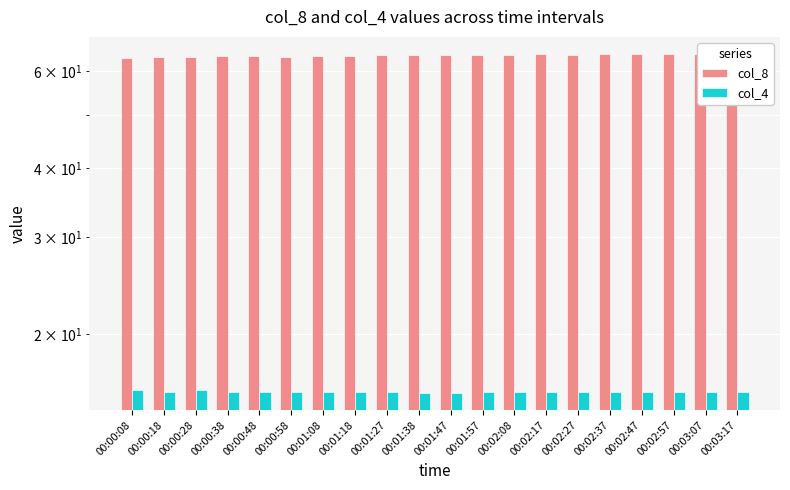

Rank the series at 00:00:38 from highest to lowest value.

col_8, col_4